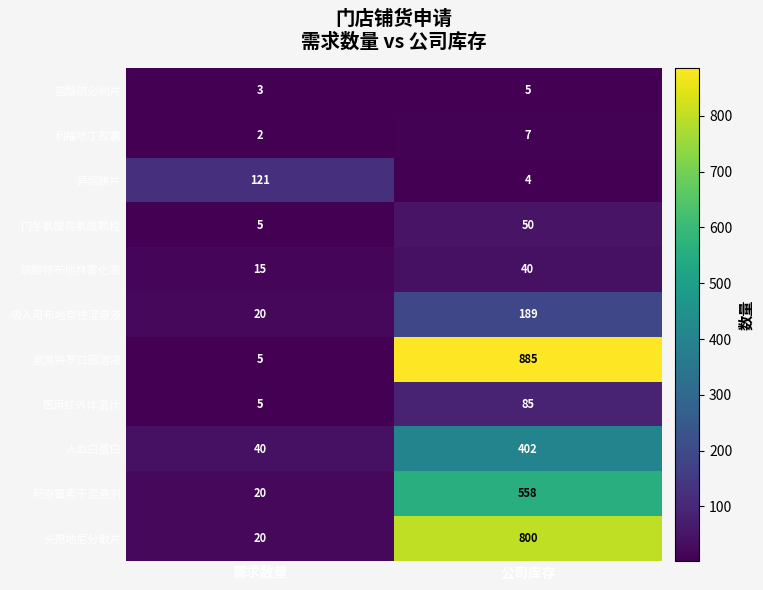

Which series changed the most between 需求数量 and 公司库存?

氨溴特罗口服溶液